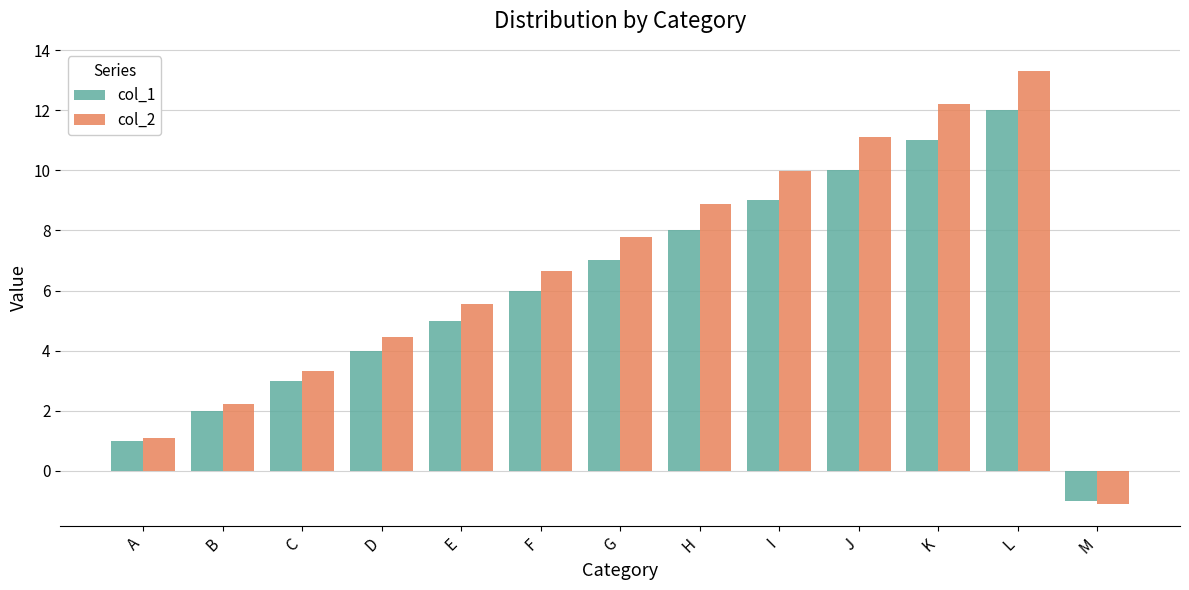

What are all the series names shown in the legend?

col_1, col_2